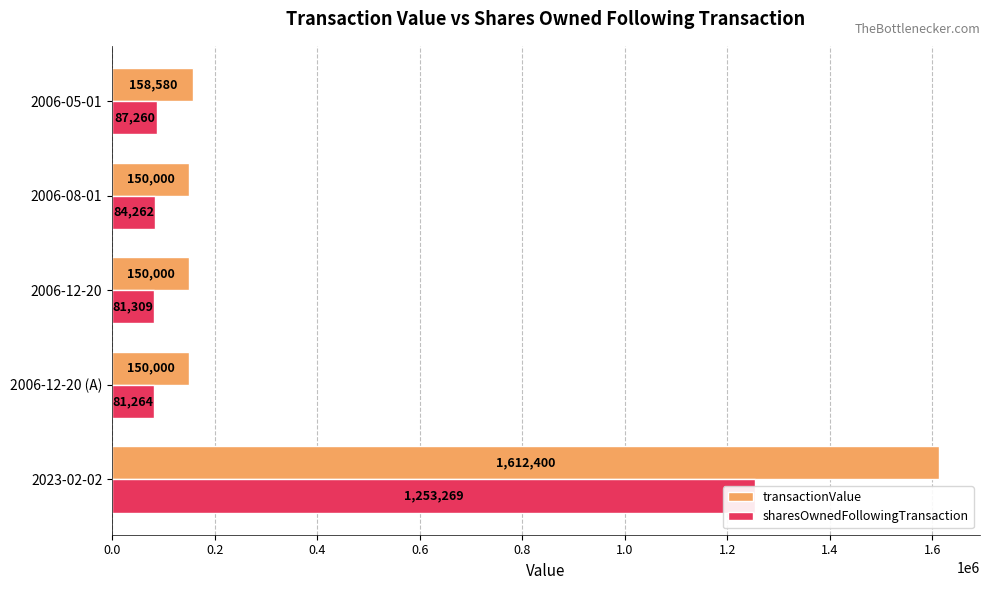

Are the bars grouped side by side (vs. stacked)?

Yes